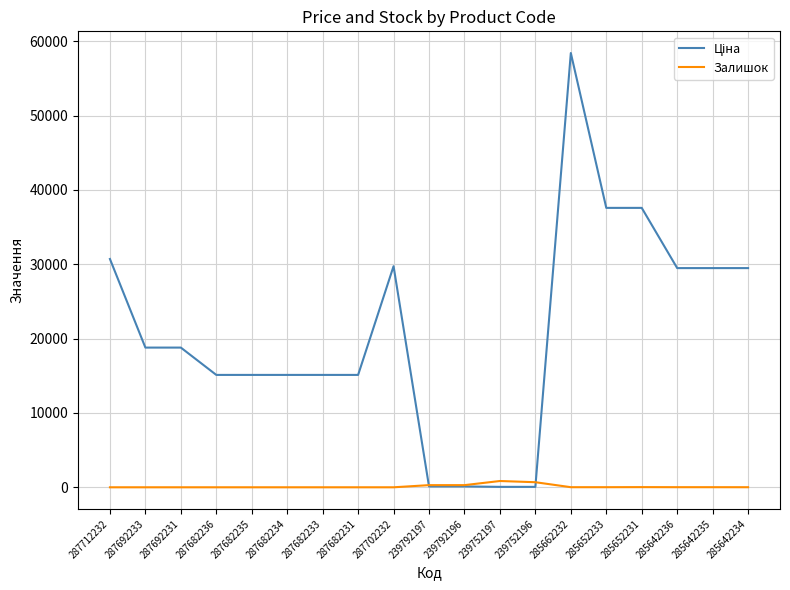

Is it true that Залишок equals 0.0 at 287682233?

True